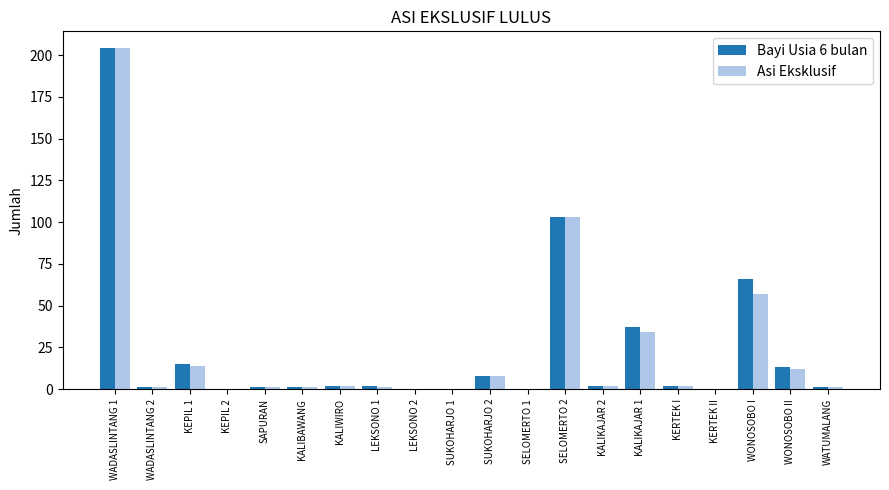

The value of Asi Eksklusif at SUKOHARJO 1 is -90. True or false?

False